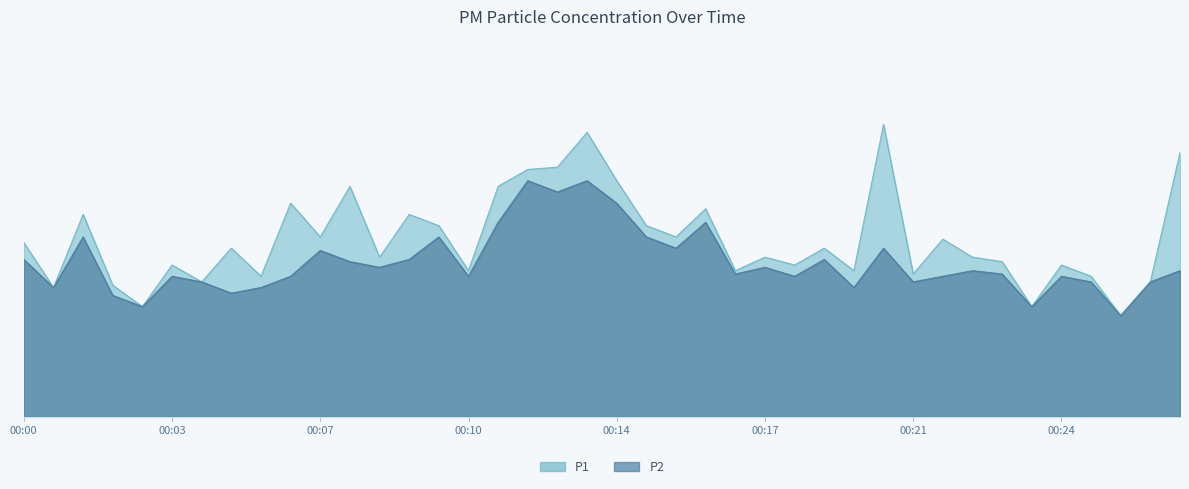

How many values in the P2 series exceed 1?

37